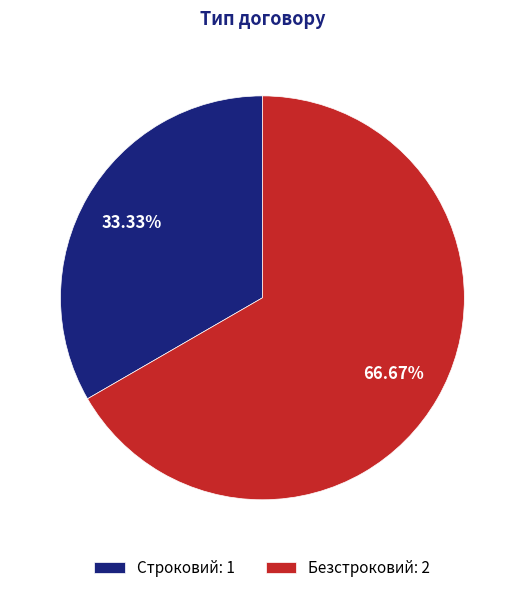

Rank the categories by value from lowest to highest.

Строковий, Безстроковий